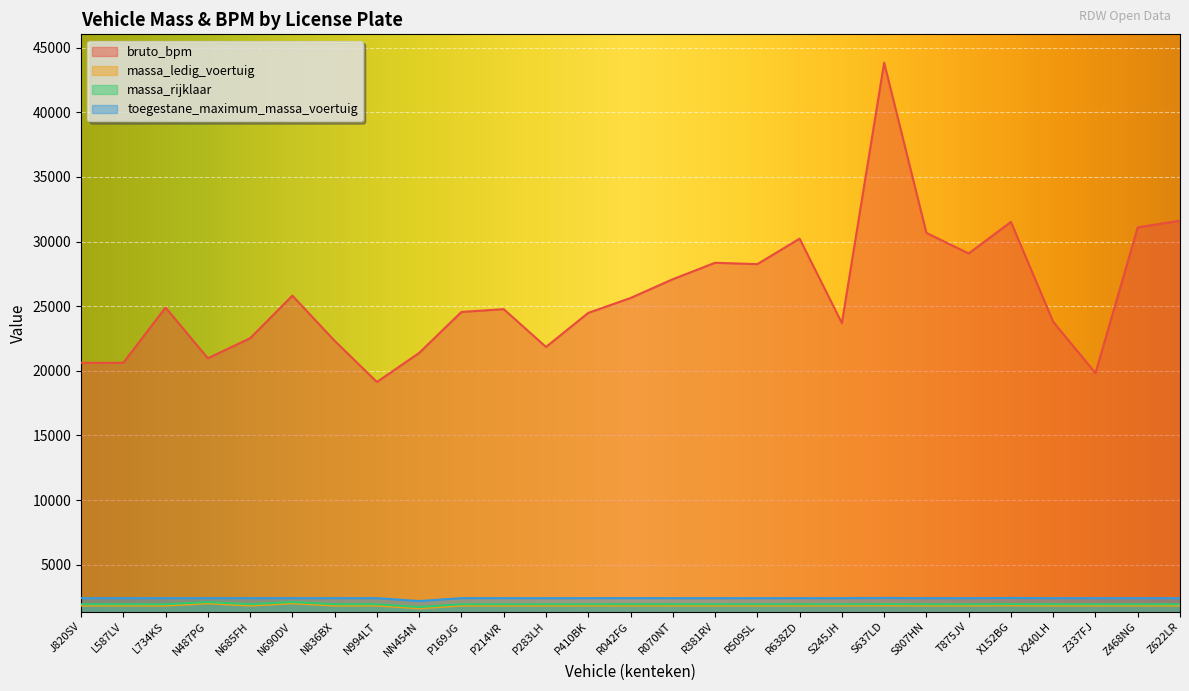

Which series has the largest range (max minus min)?

bruto_bpm